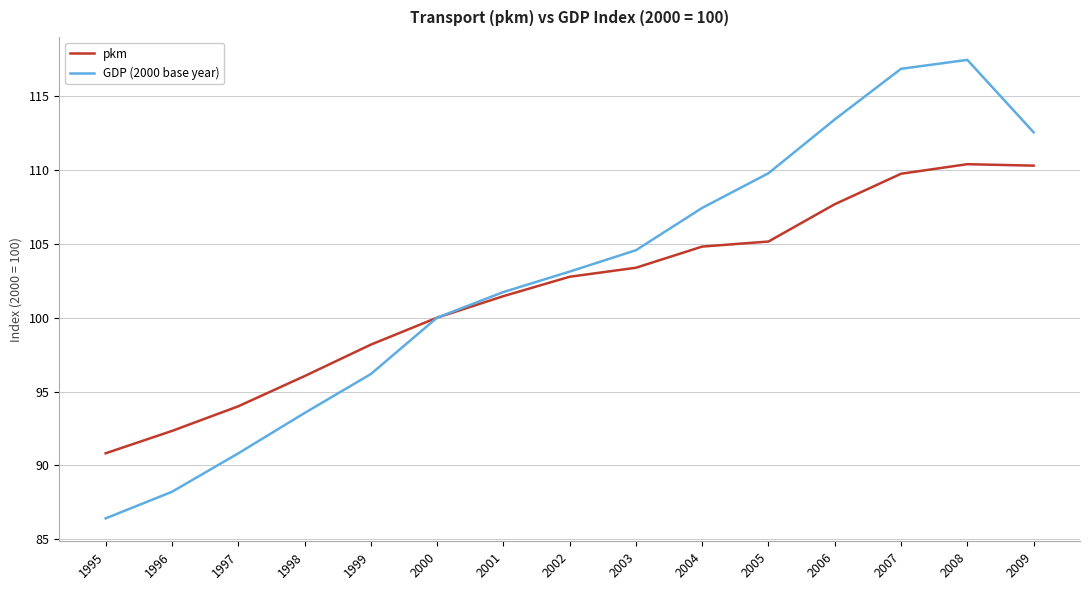

Is it true that pkm equals 94.0 at 1997?

True